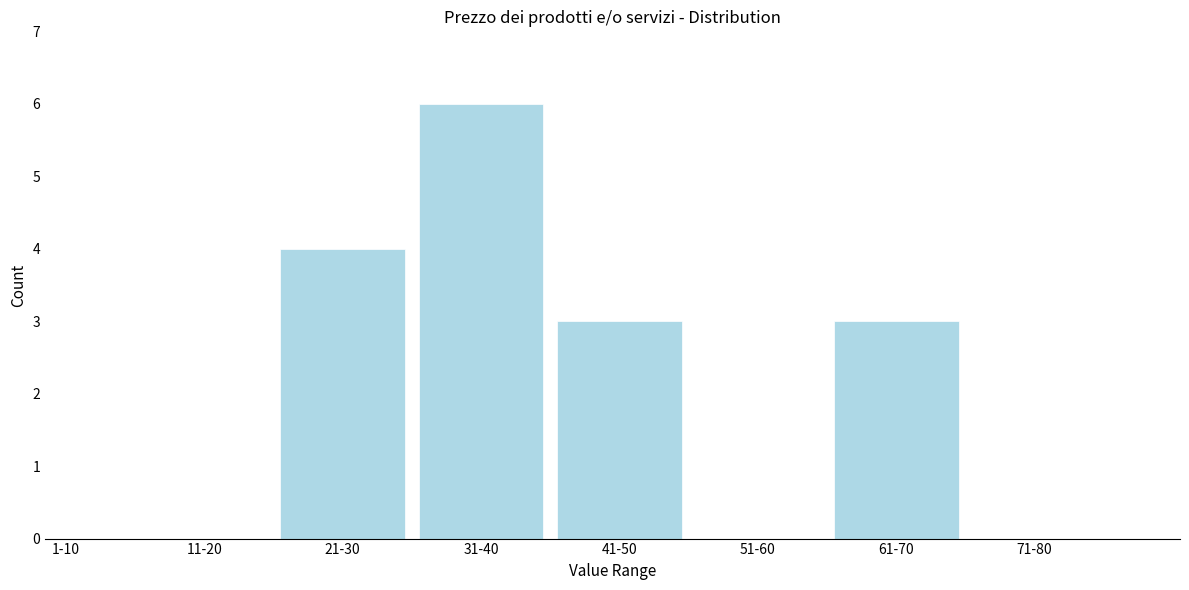

Reading left to right, what are all the values shown in this chart?

1-10=0	11-20=0	21-30=4	31-40=6	41-50=3	51-60=0	61-70=3	71-80=0